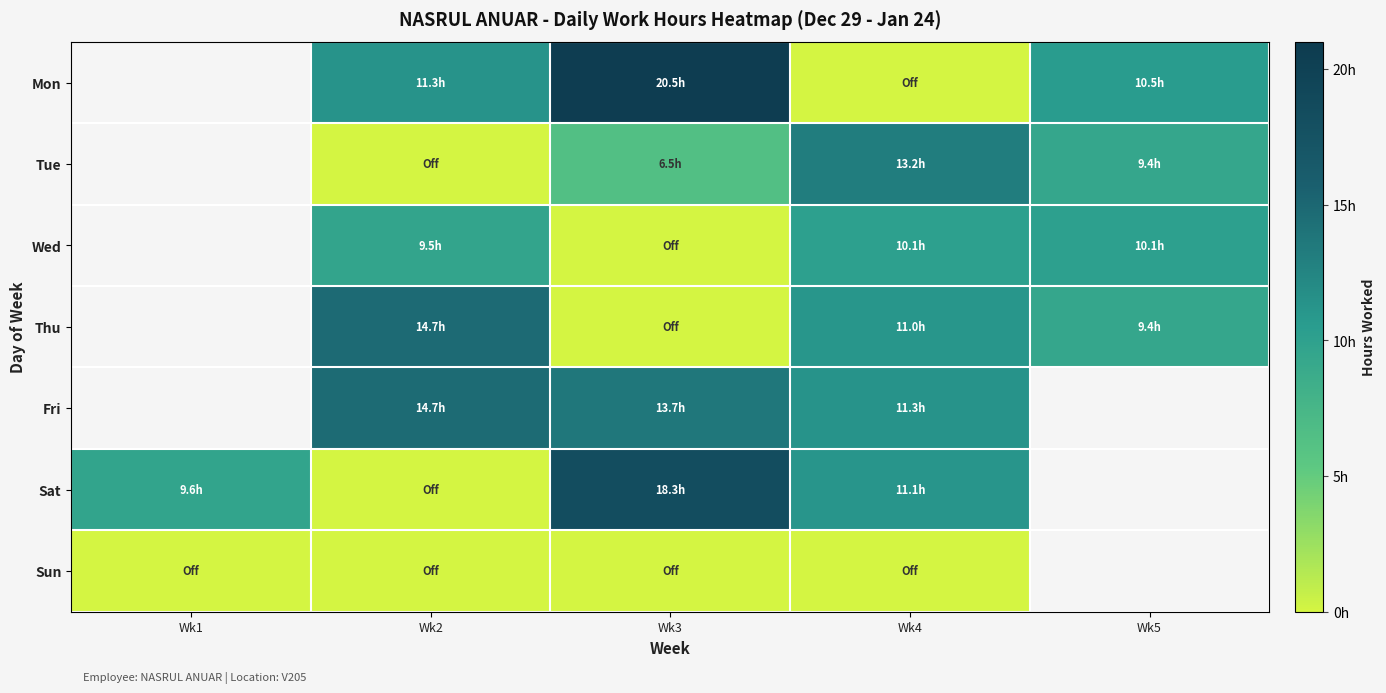

Which category has the highest value across all series?

Wk3